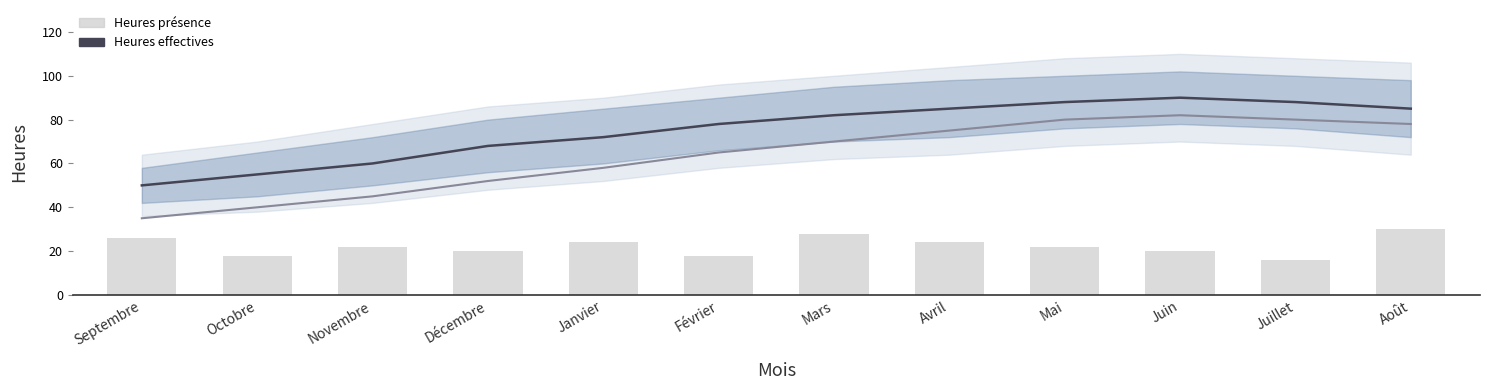

Which category has the lowest value across all series?

Juillet